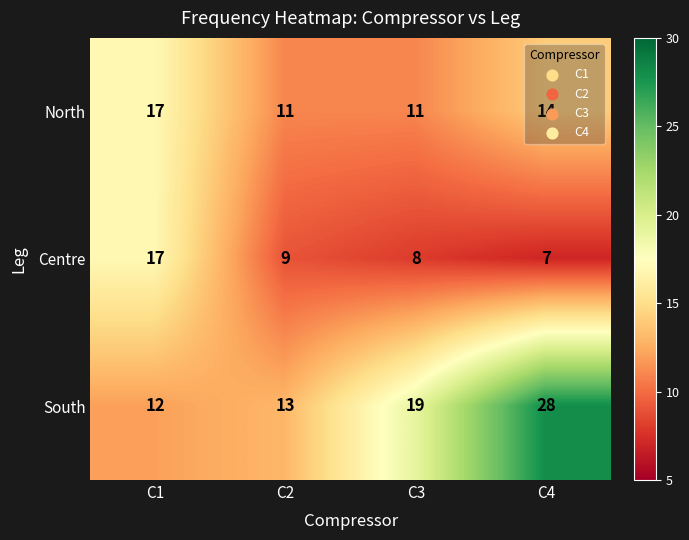

How many series are shown in this chart?

3